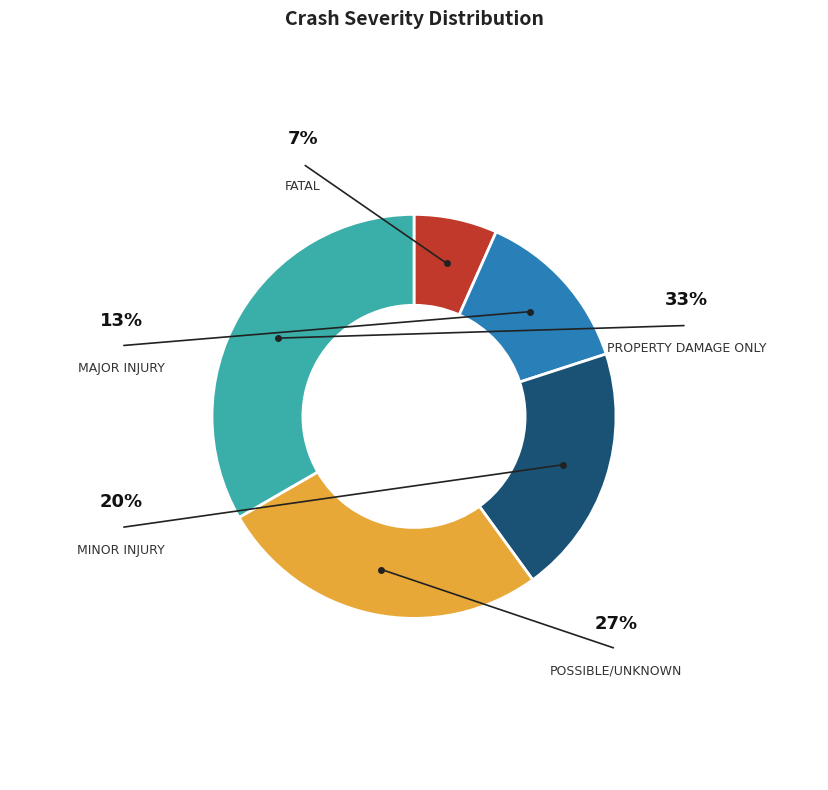

How many segments does this pie chart have?

5